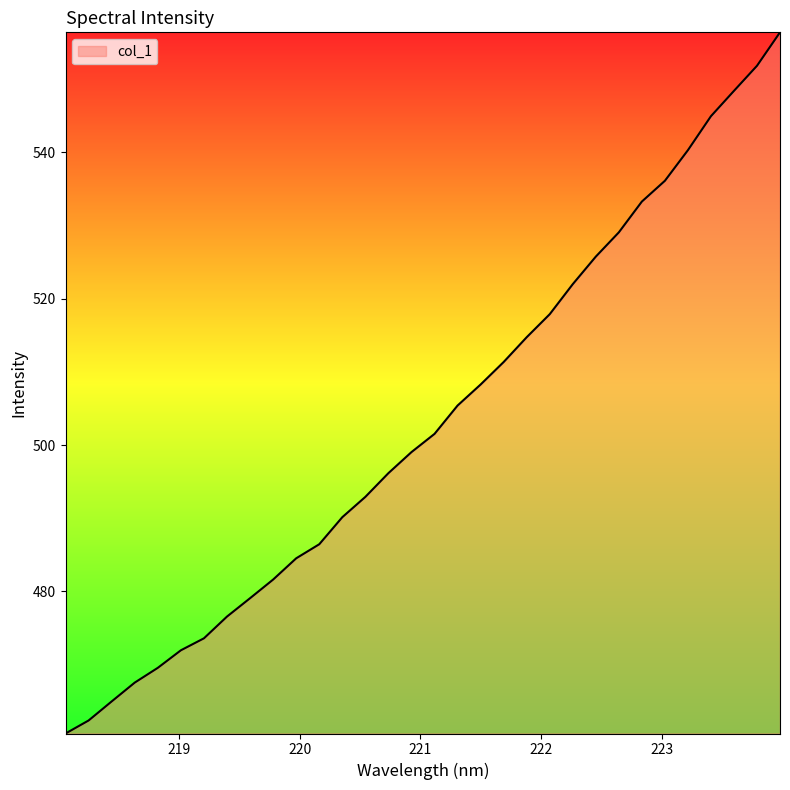

How many lines are shown in the chart?

1